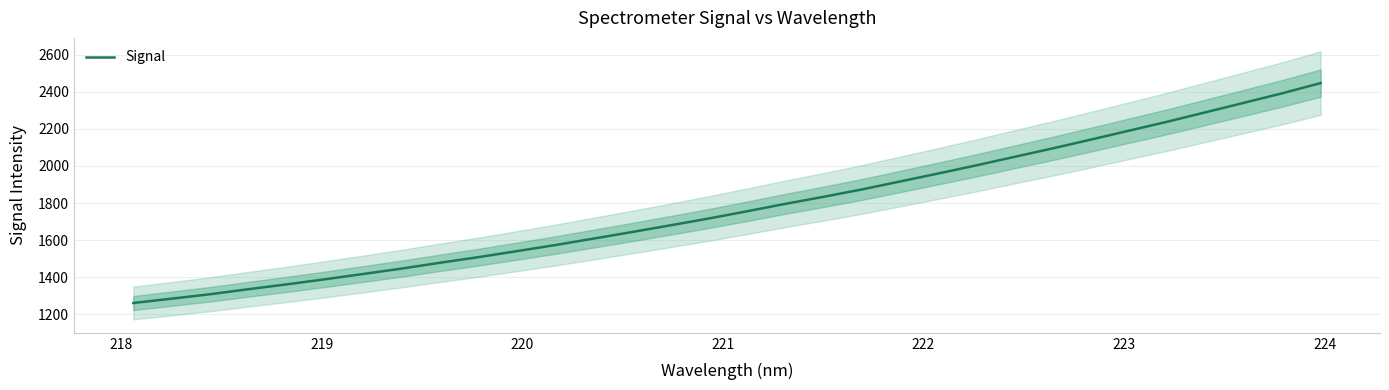

What is the highest value of the Signal series?

2446.7